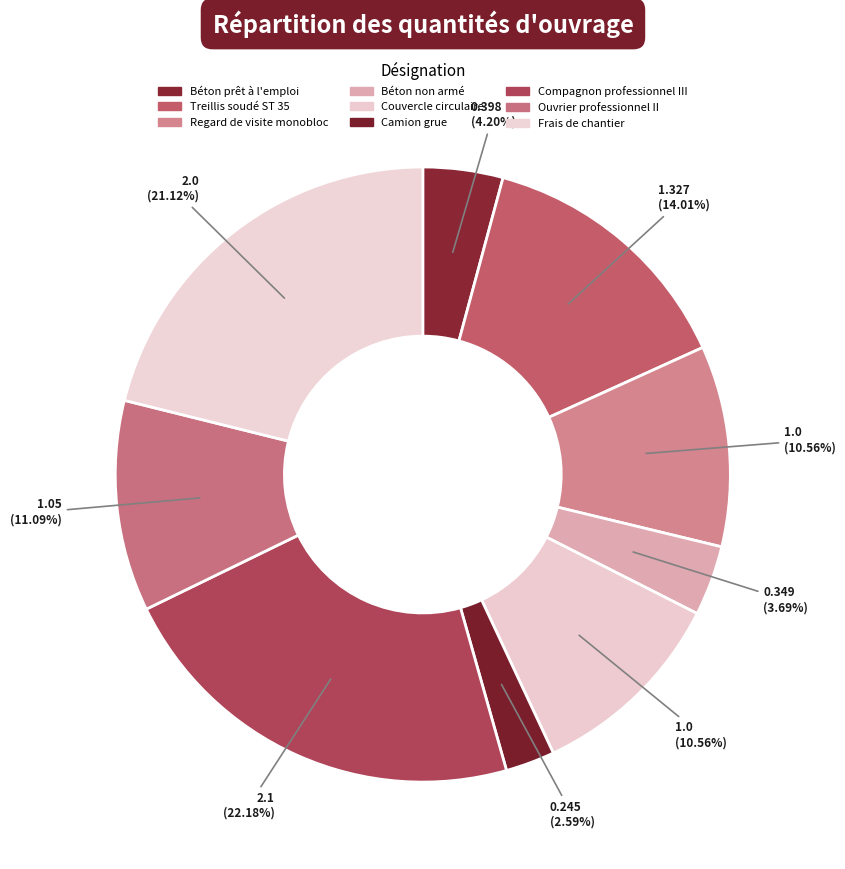

Is the sum of Frais de chantier and Béton non armé greater than half?

No